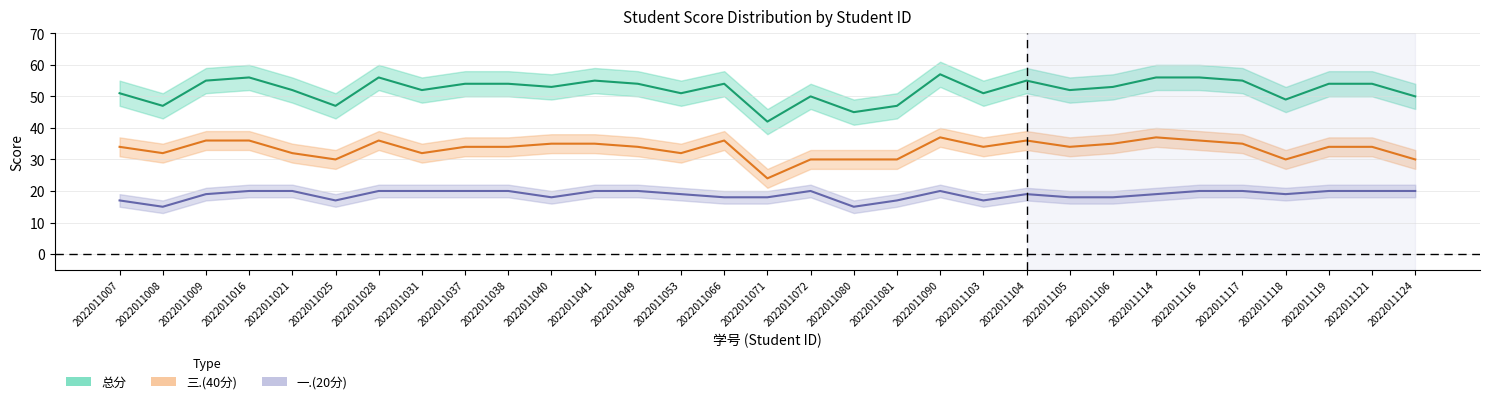

At how many categories does at least one series exceed 30?

31